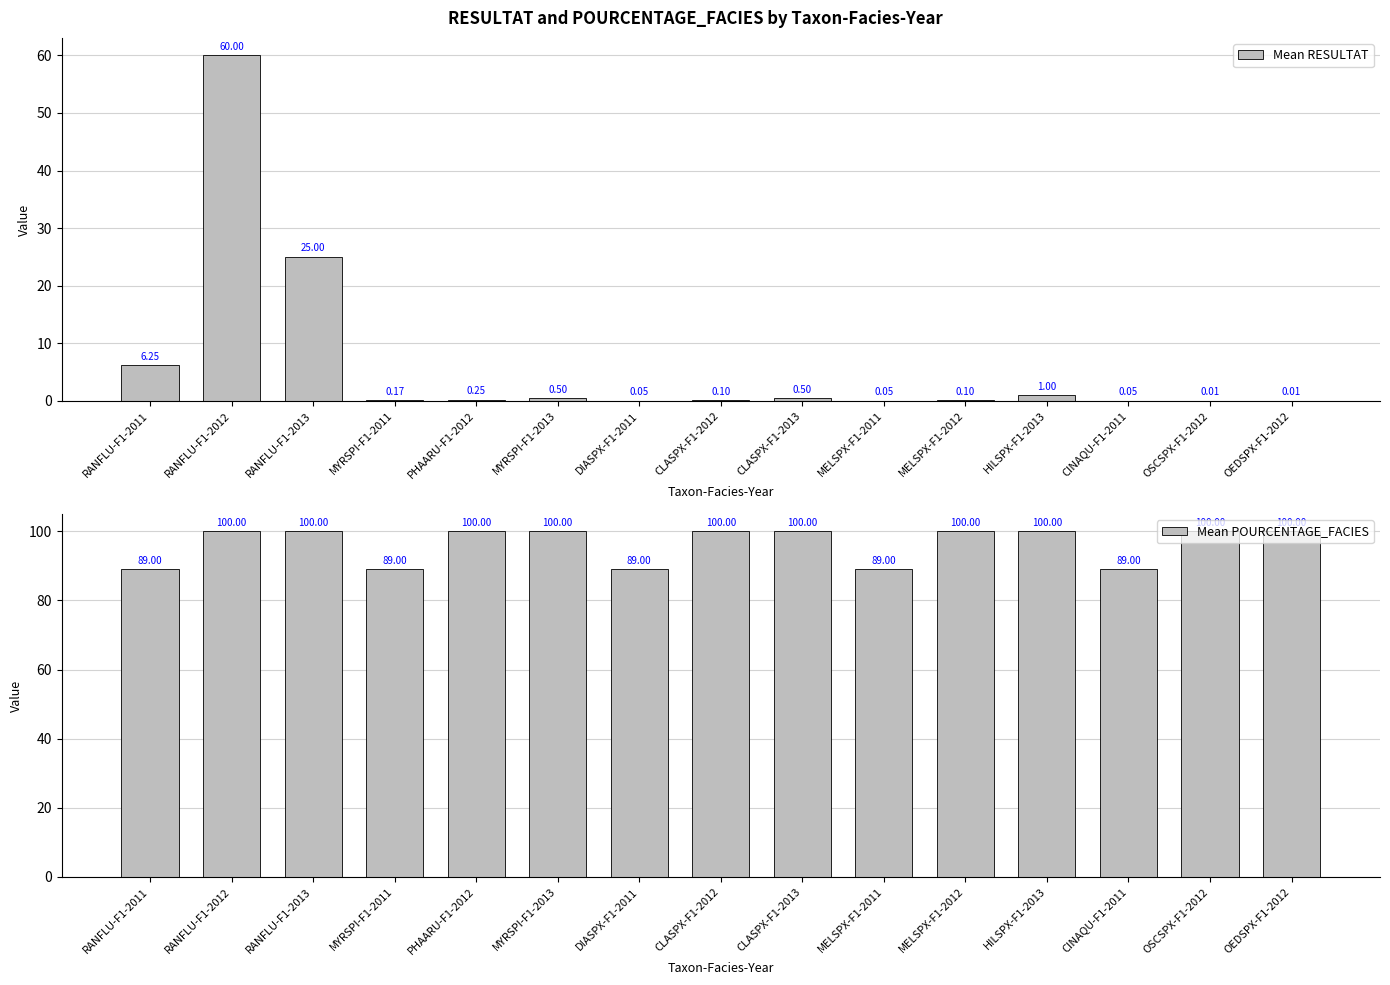

Between RANFLU-F1-2011 and OEDSPX-F1-2012, which series saw the biggest shift?

Mean POURCENTAGE_FACIES